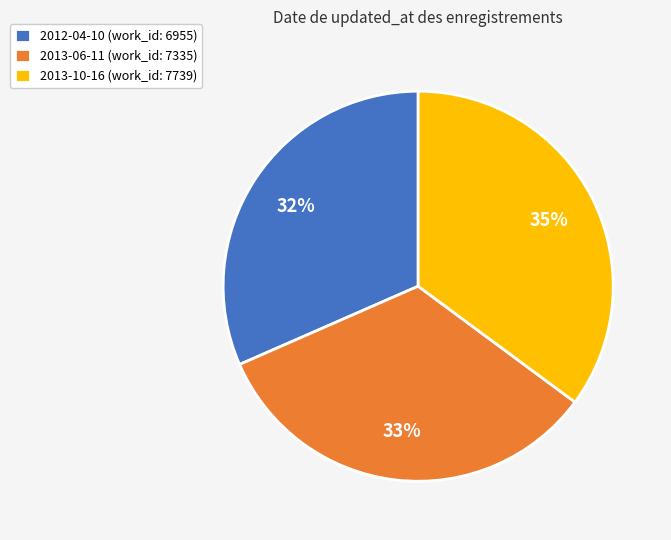

Combined, do 2013-06-11 and 2012-04-10 account for over 50%?

Yes